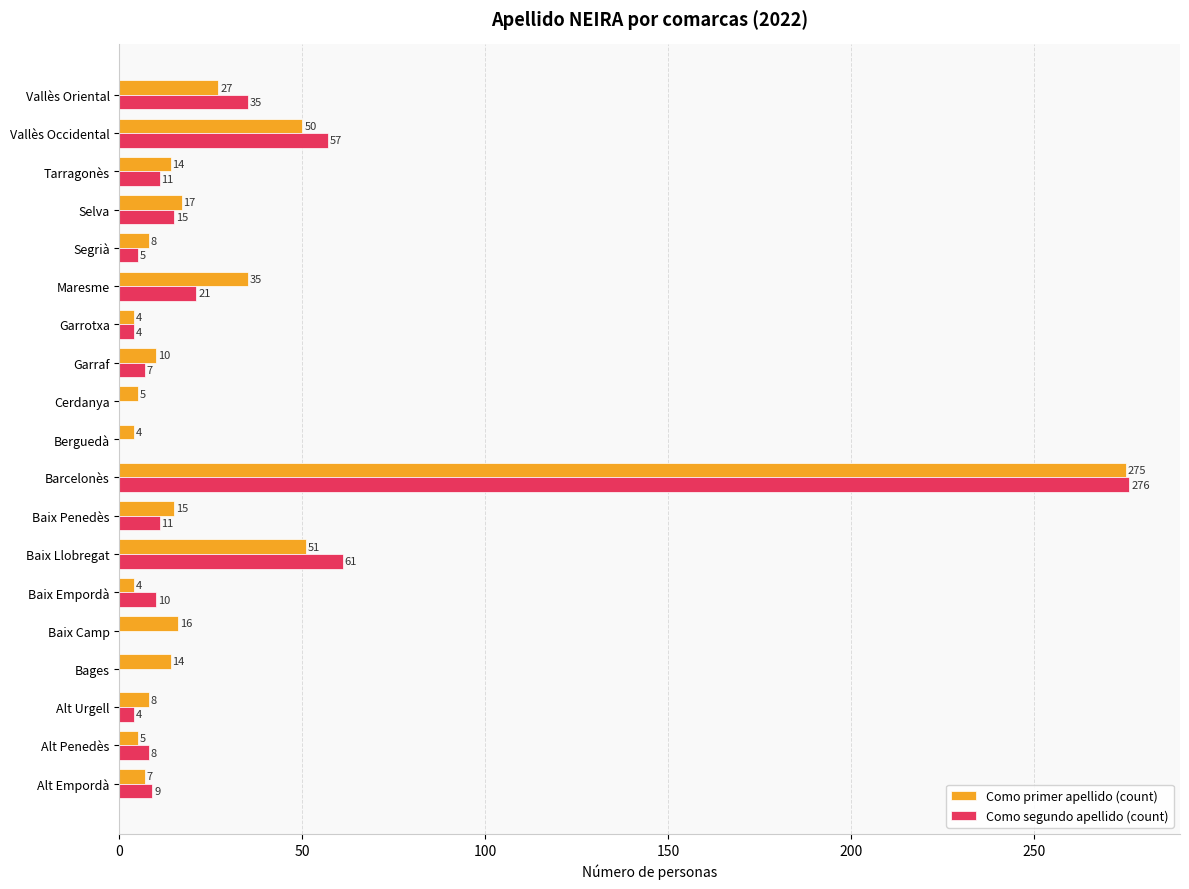

What are all the series names shown in the legend?

Como primer apellido (count), Como segundo apellido (count)